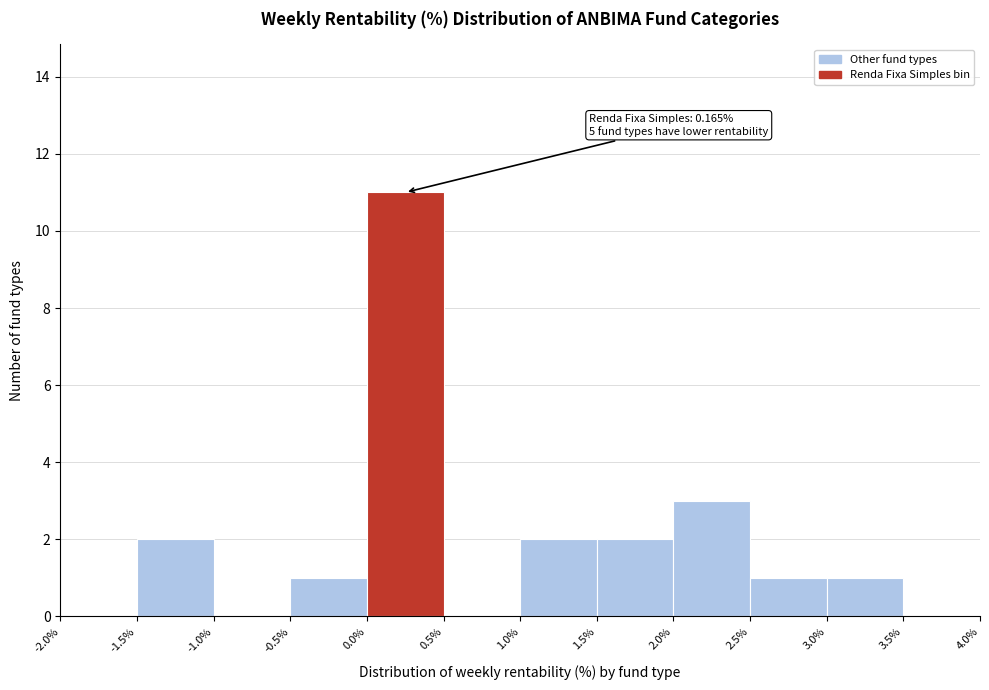

Which range on the x-axis has the tallest bar?

0.0% to 0.5%